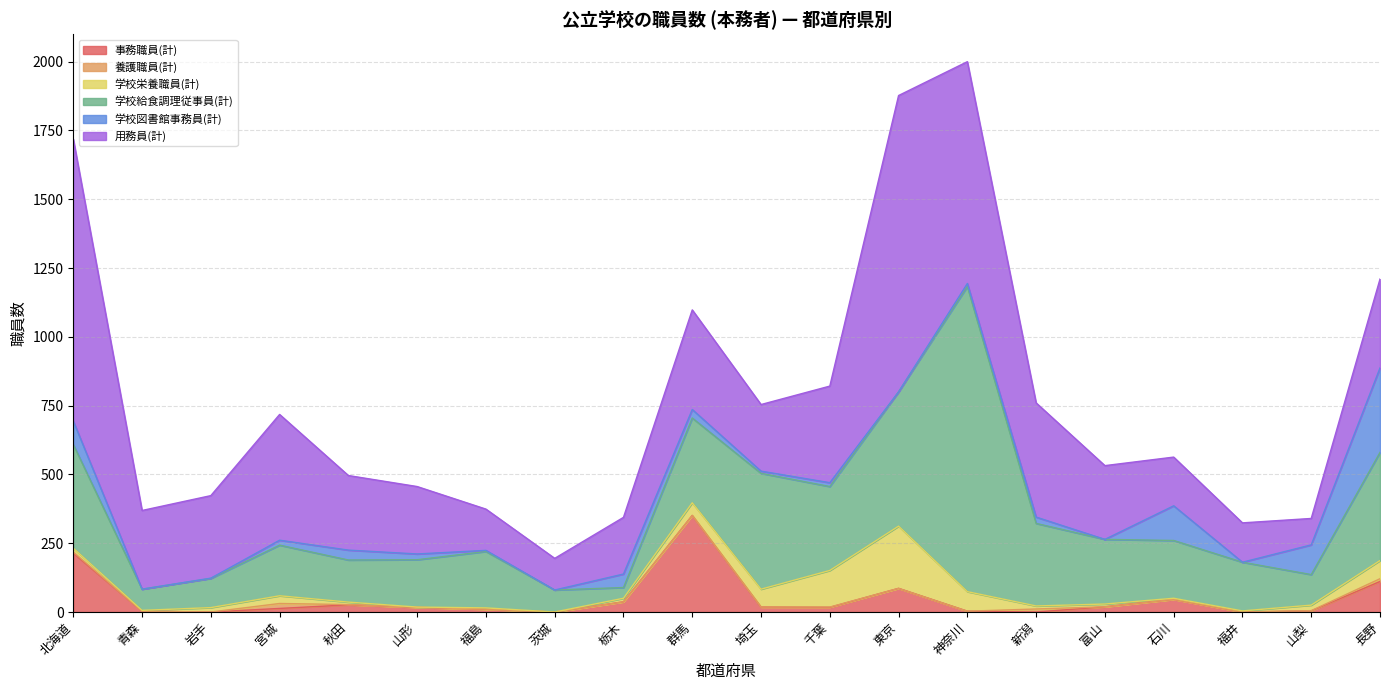

What is the difference between the maximum and minimum values in the 用務員(計) series?

981